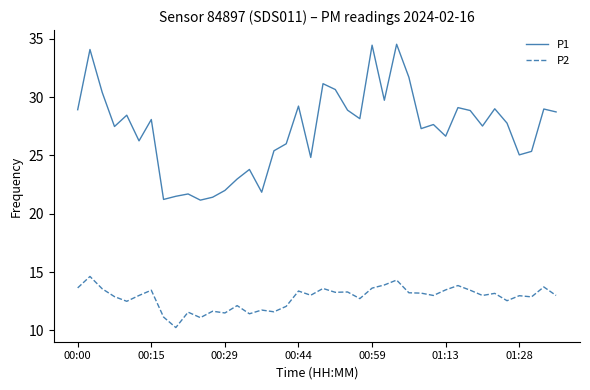

Which series has the largest range (max minus min)?

P1